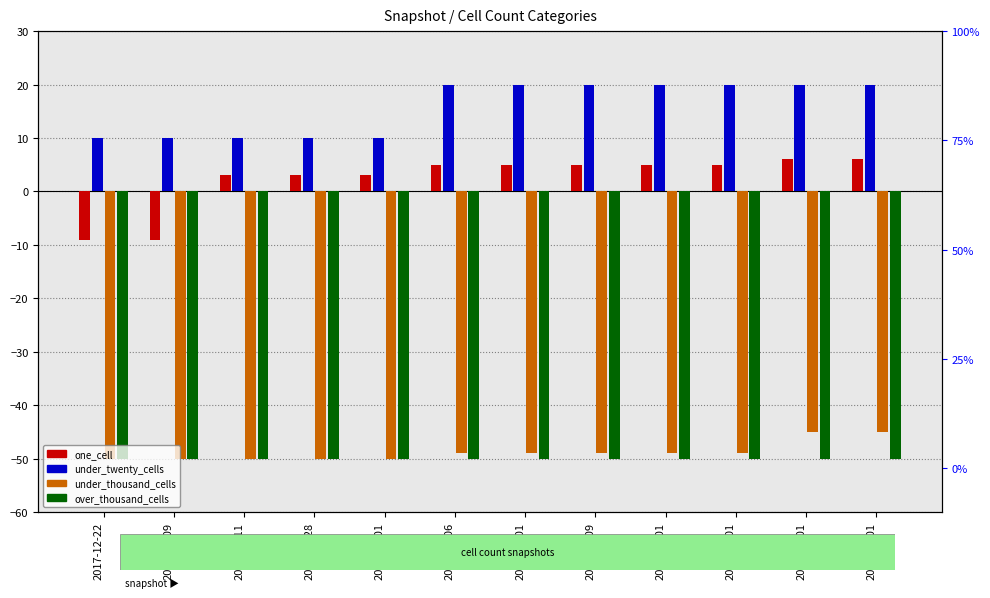

At which label does over_thousand_cells reach its minimum?

2017-12-22